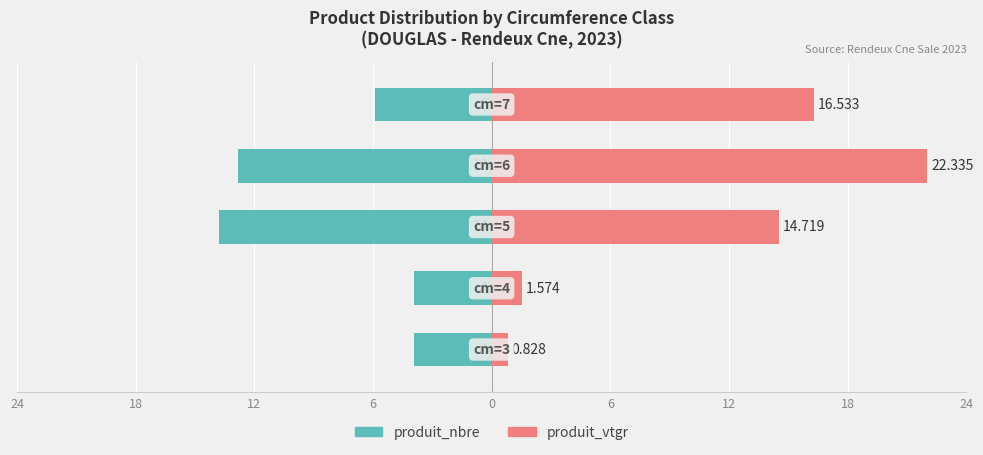

Which label corresponds to the largest value in the chart?

6